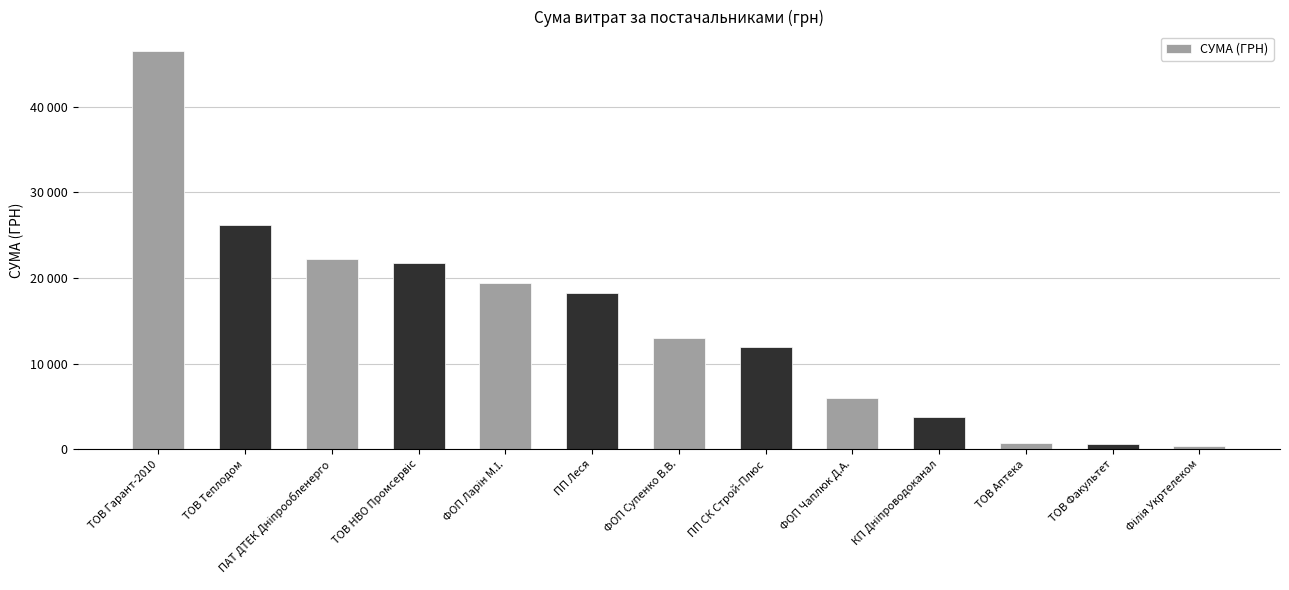

Are the bars horizontal?

No